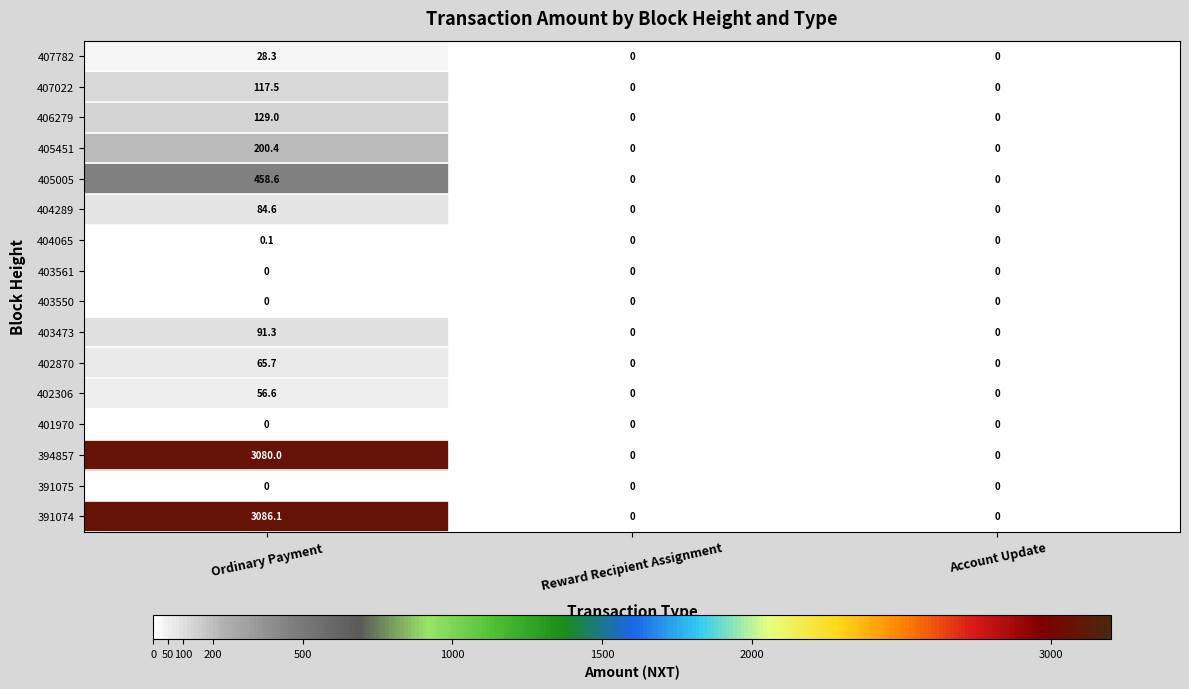

What is the sum of the 405005 values at Reward Recipient Assignment and Ordinary Payment?

458.6